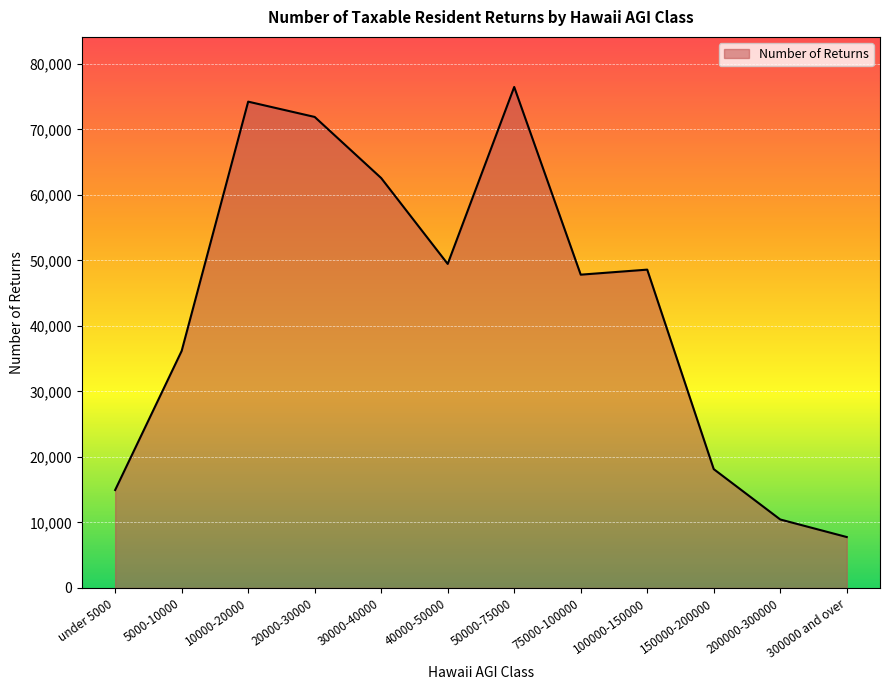

At which category does the chart reach its peak across all series?

50000-75000